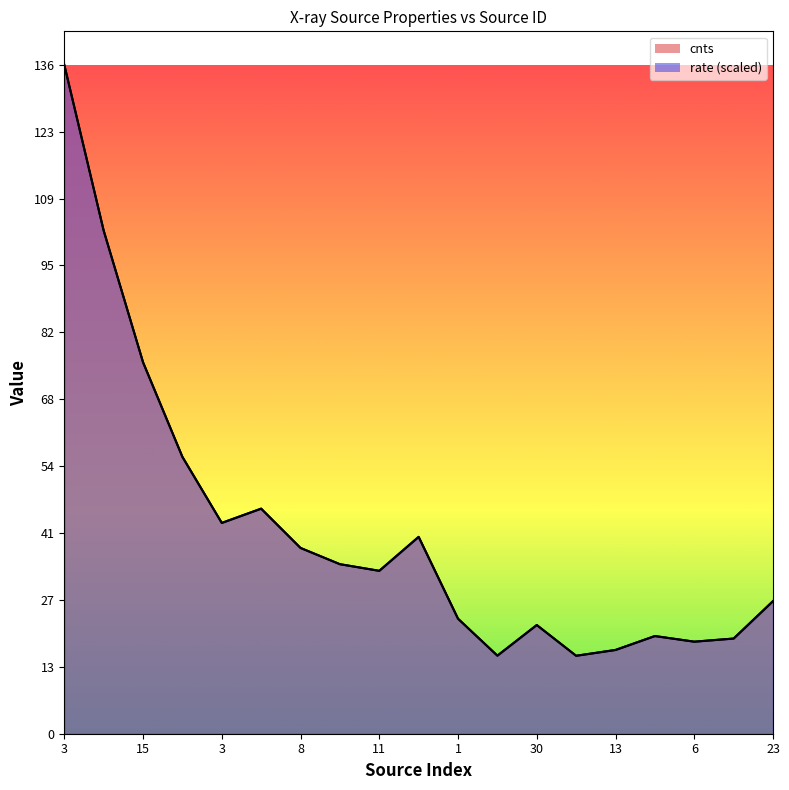

At how many categories does at least one series exceed 132?

1